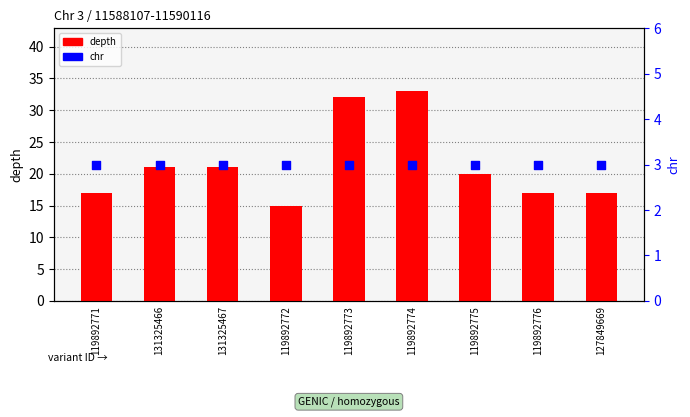

Is the value of depth at 119892776 greater than the value of chr at 127849669?

Yes